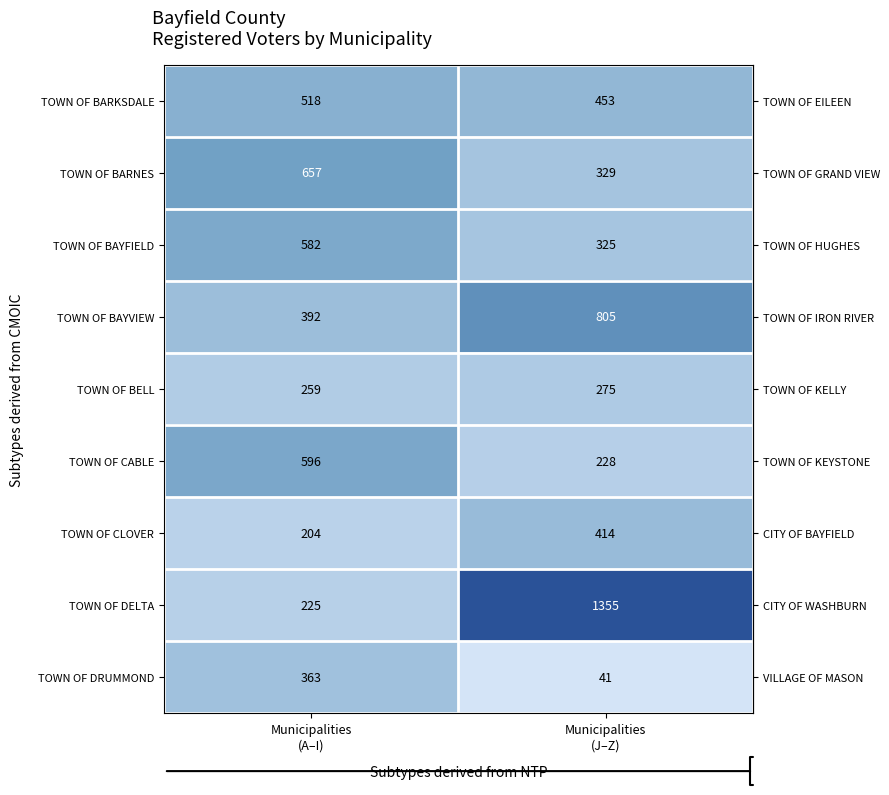

Rank the series by their maximum value, from highest to lowest.

TOWN OF DELTA, TOWN OF BAYVIEW, TOWN OF BARNES, TOWN OF CABLE, TOWN OF BAYFIELD, TOWN OF BARKSDALE, TOWN OF CLOVER, TOWN OF DRUMMOND, TOWN OF BELL